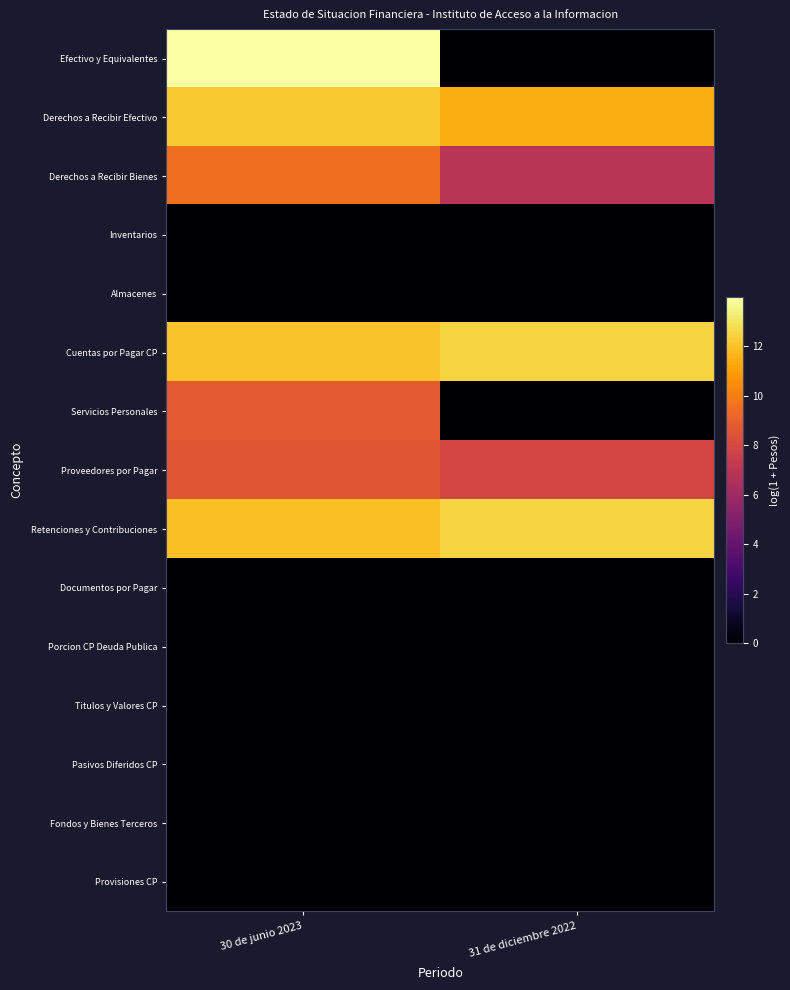

Reading right to left, what are all the values shown in this chart?

Efectivo y Equivalentes: 31 de diciembre 2022=0.0	30 de junio 2023=14.0
Derechos a Recibir Efectivo: 31 de diciembre 2022=11.4	30 de junio 2023=12.2
Derechos a Recibir Bienes: 31 de diciembre 2022=6.9	30 de junio 2023=9.6
Inventarios: 31 de diciembre 2022=0.0	30 de junio 2023=0.0
Almacenes: 31 de diciembre 2022=0.0	30 de junio 2023=0.0
Cuentas por Pagar CP: 31 de diciembre 2022=12.5	30 de junio 2023=12.0
Servicios Personales: 31 de diciembre 2022=0.0	30 de junio 2023=8.8
Proveedores por Pagar: 31 de diciembre 2022=7.9	30 de junio 2023=8.6
Retenciones y Contribuciones: 31 de diciembre 2022=12.5	30 de junio 2023=12.0
Documentos por Pagar: 31 de diciembre 2022=0.0	30 de junio 2023=0.0
Porcion CP Deuda Publica: 31 de diciembre 2022=0.0	30 de junio 2023=0.0
Titulos y Valores CP: 31 de diciembre 2022=0.0	30 de junio 2023=0.0
Pasivos Diferidos CP: 31 de diciembre 2022=0.0	30 de junio 2023=0.0
Fondos y Bienes Terceros: 31 de diciembre 2022=0.0	30 de junio 2023=0.0
Provisiones CP: 31 de diciembre 2022=0.0	30 de junio 2023=0.0